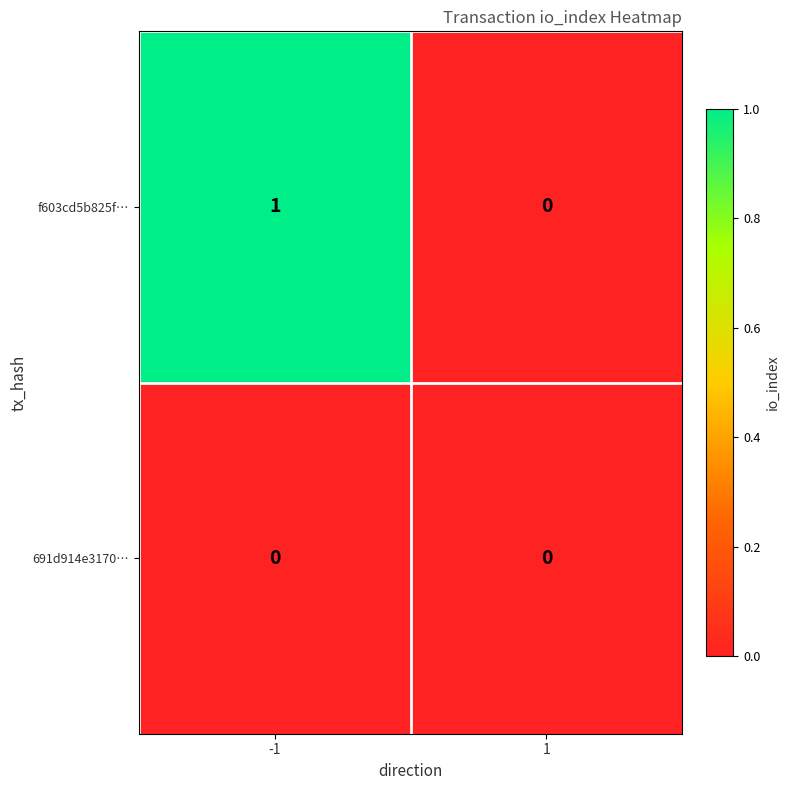

List the series in order of their peak value, highest first.

f603cd5b825f…, 691d914e3170…